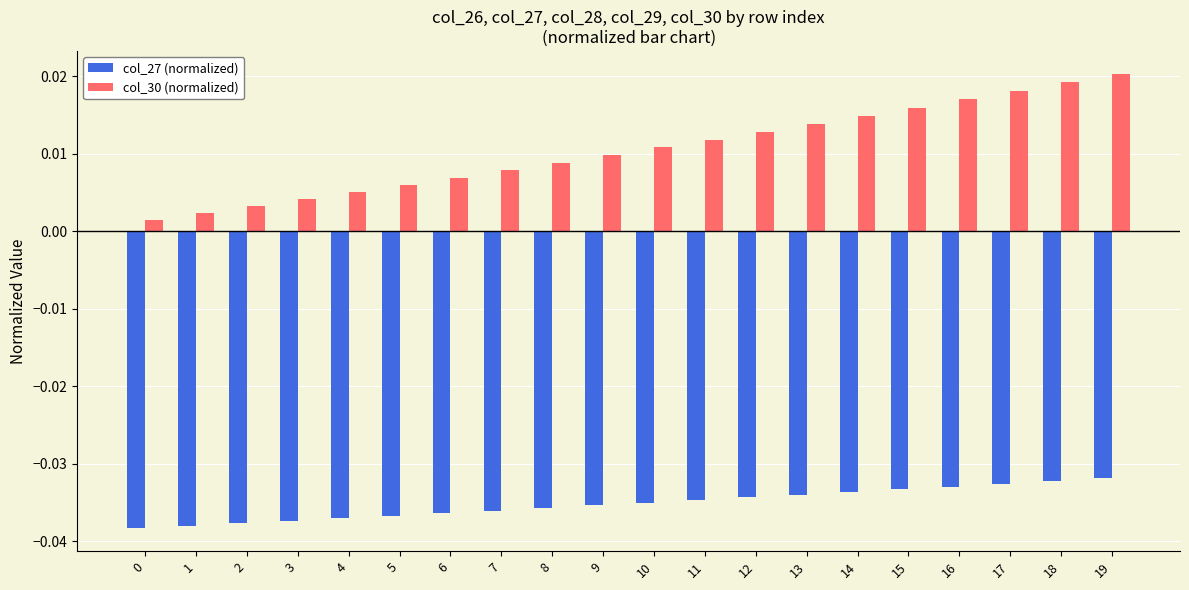

At how many categories does at least one series exceed 0?

20